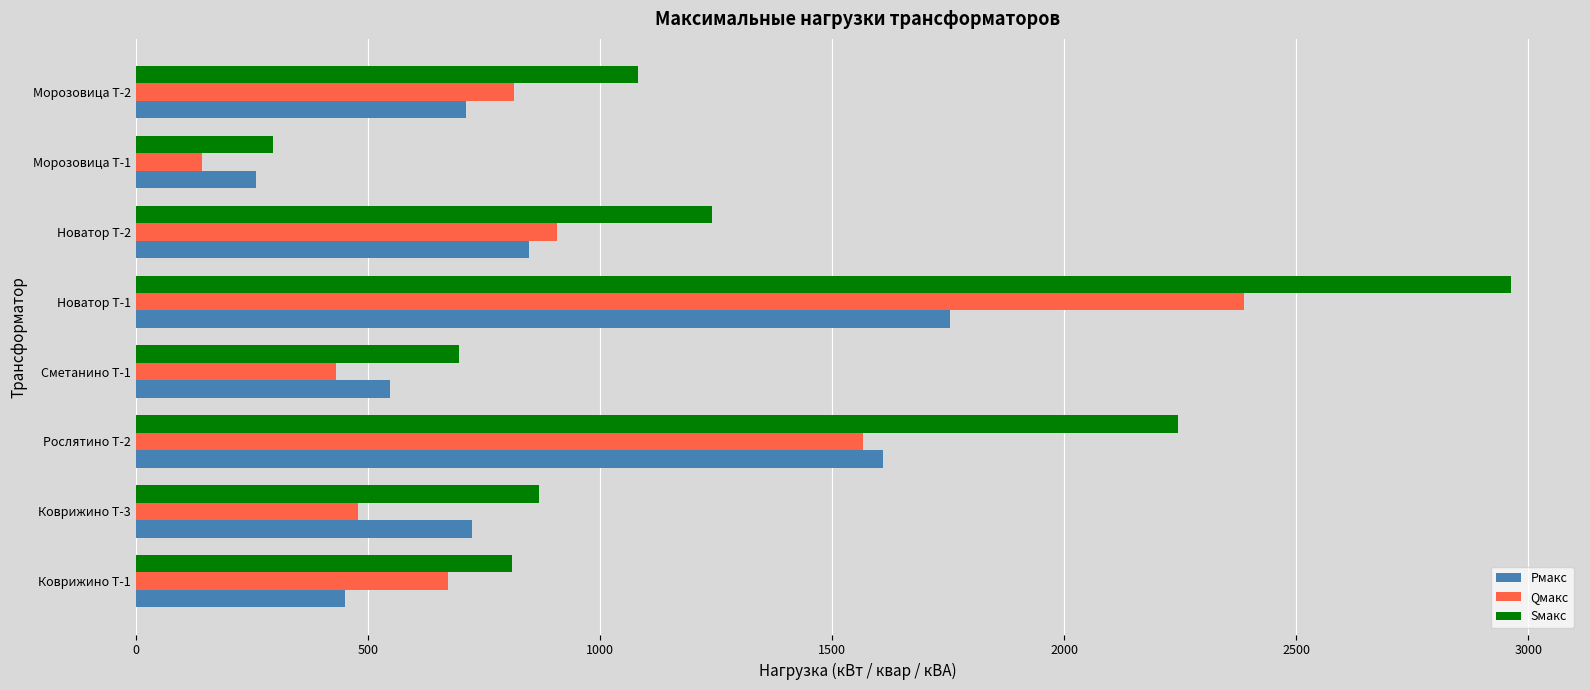

Read the Sмакс value at Рослятино Т-2.

2246.6